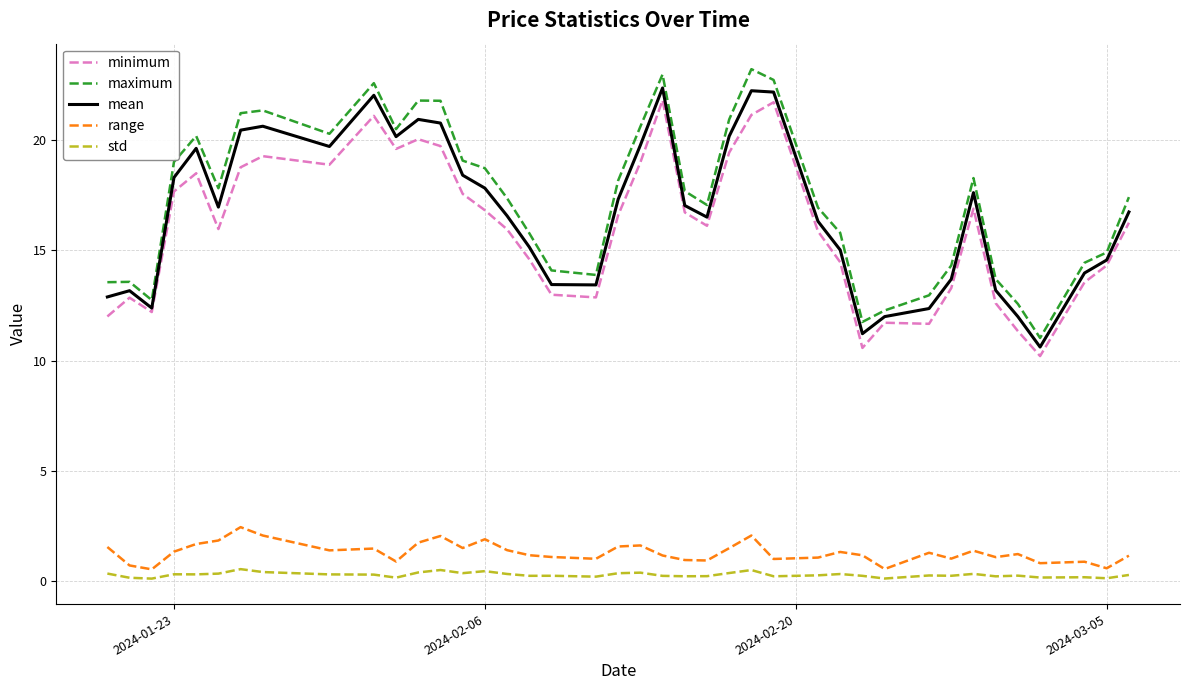

What are all the series names shown in the legend?

minimum, maximum, mean, range, std